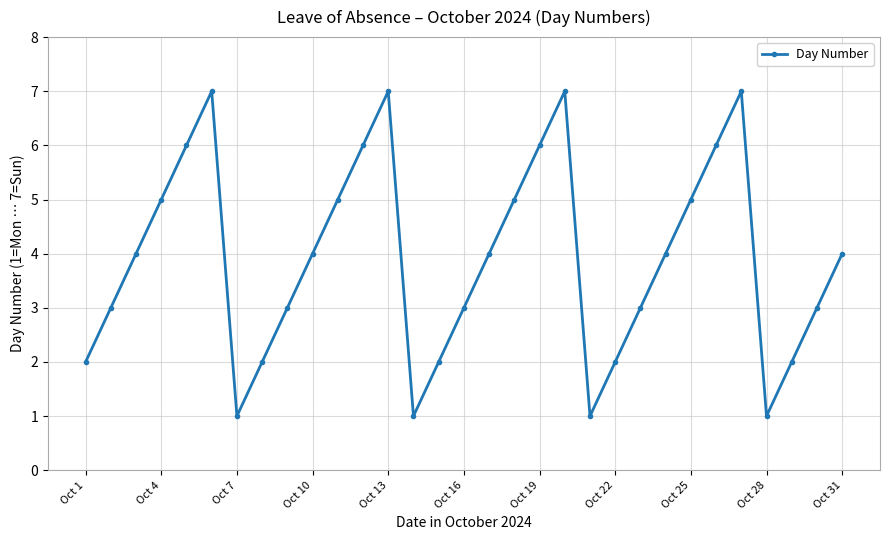

What is the sum of all values?

121